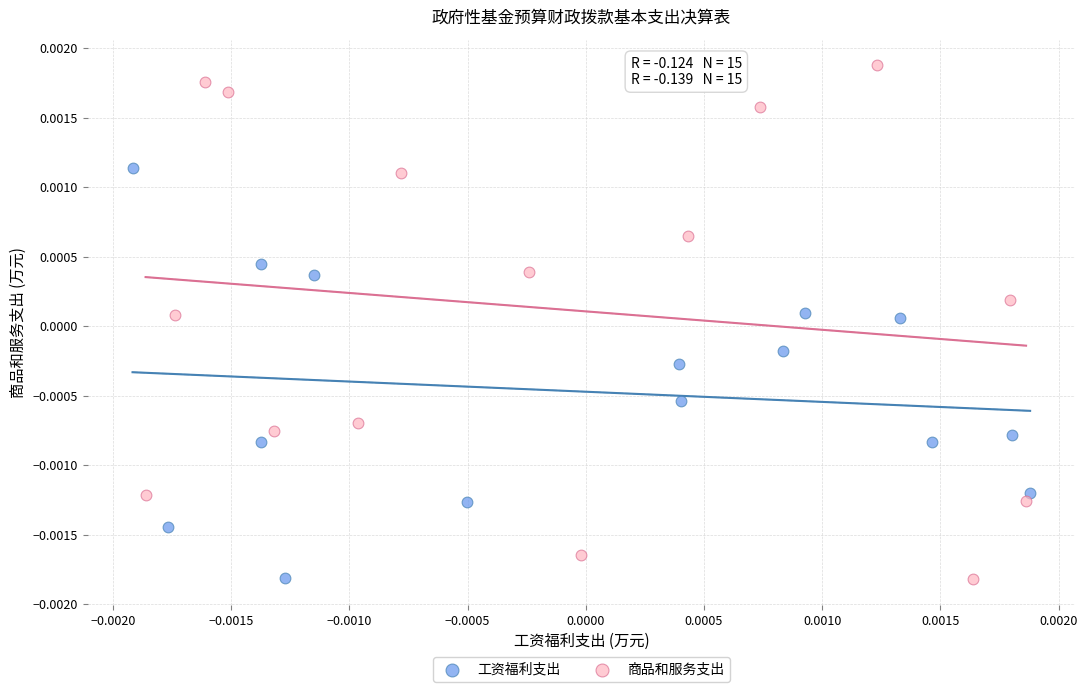

Which series has the widest spread of Y values?

商品和服务支出